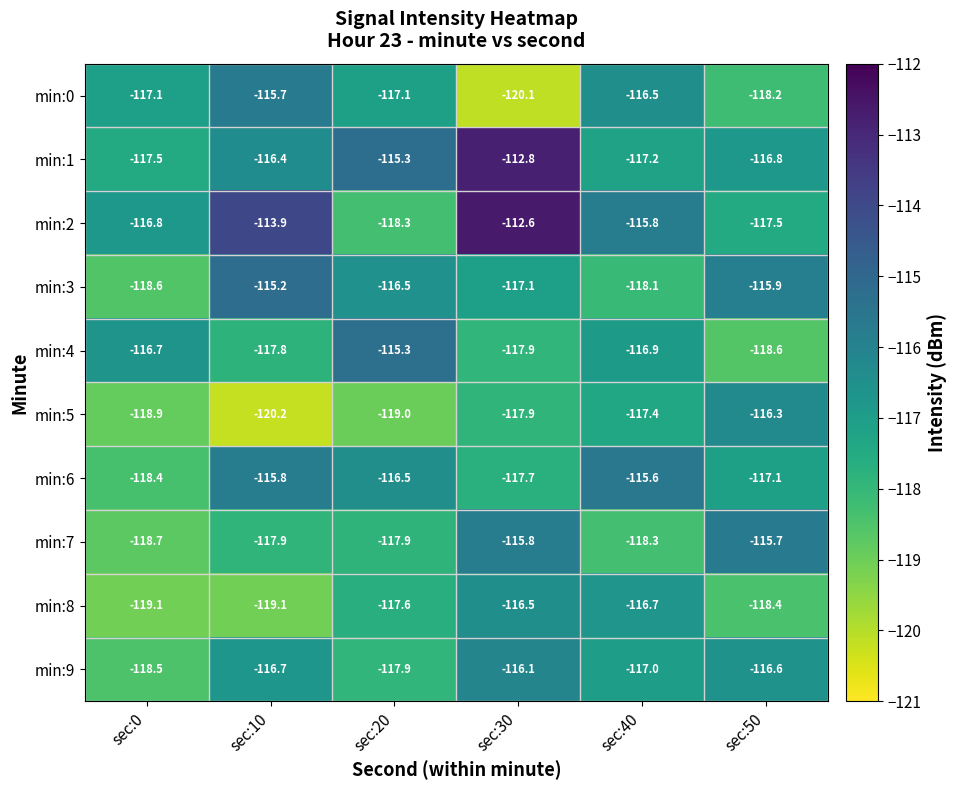

At sec:0, list the series in order from largest to smallest.

min:4, min:2, min:0, min:1, min:6, min:9, min:3, min:7, min:5, min:8